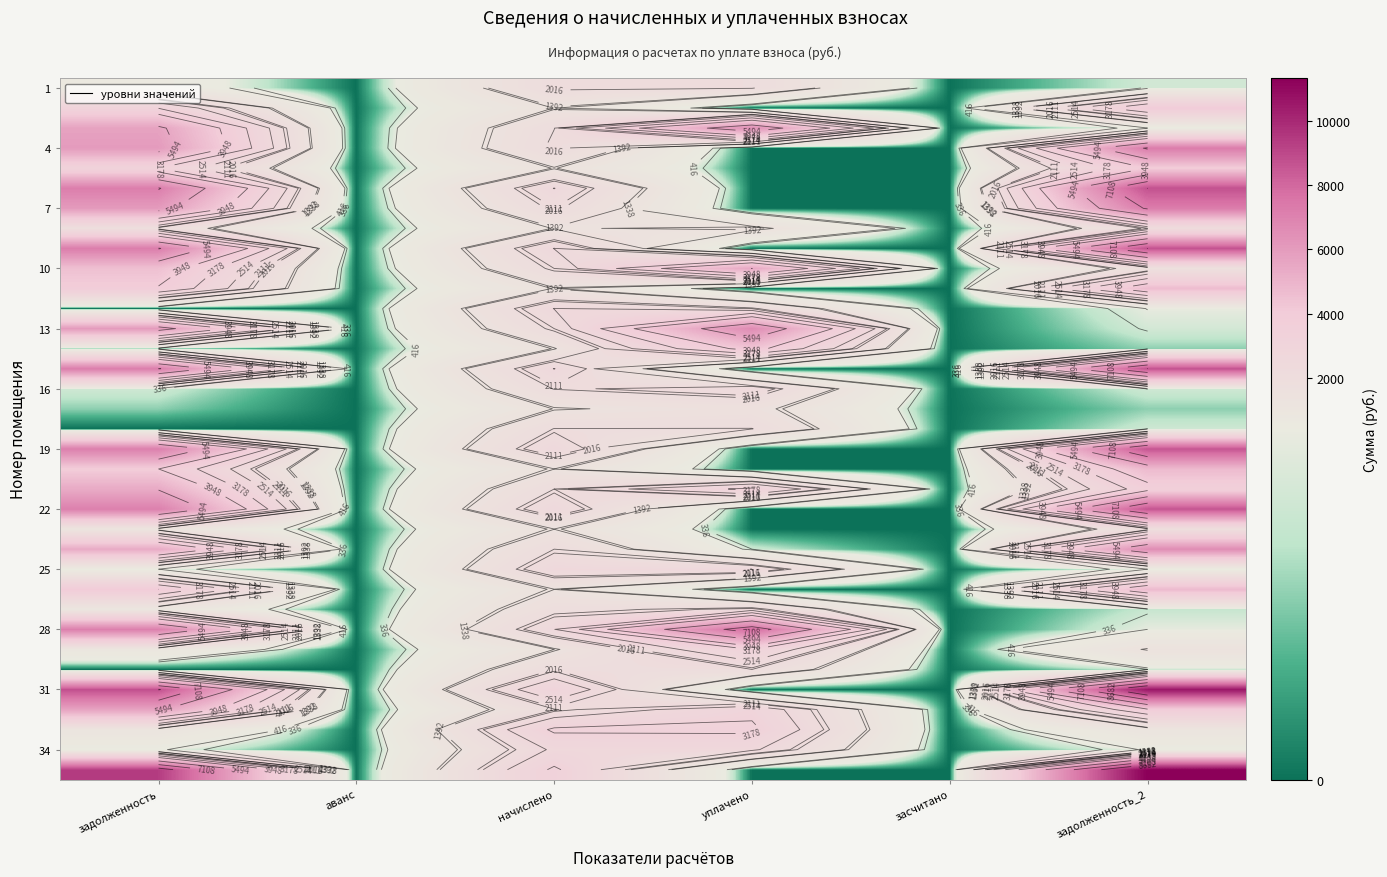

At which category is the sum across all series the highest?

задолженность